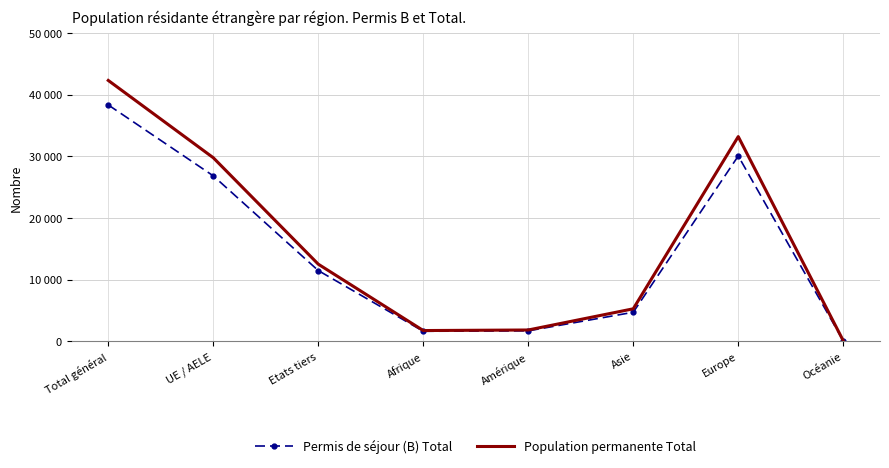

What is the label of the 1st point from the left?

Total général